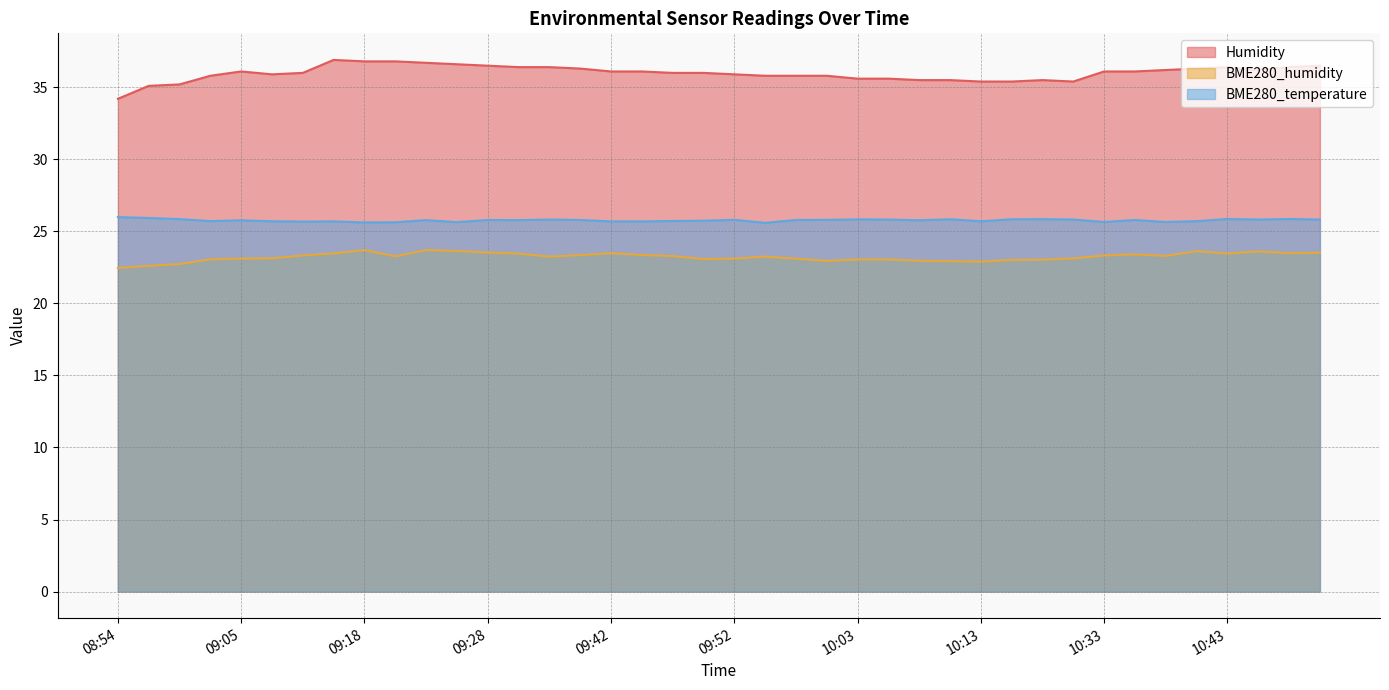

At which category does BME280_humidity reach its first local peak?

09:18